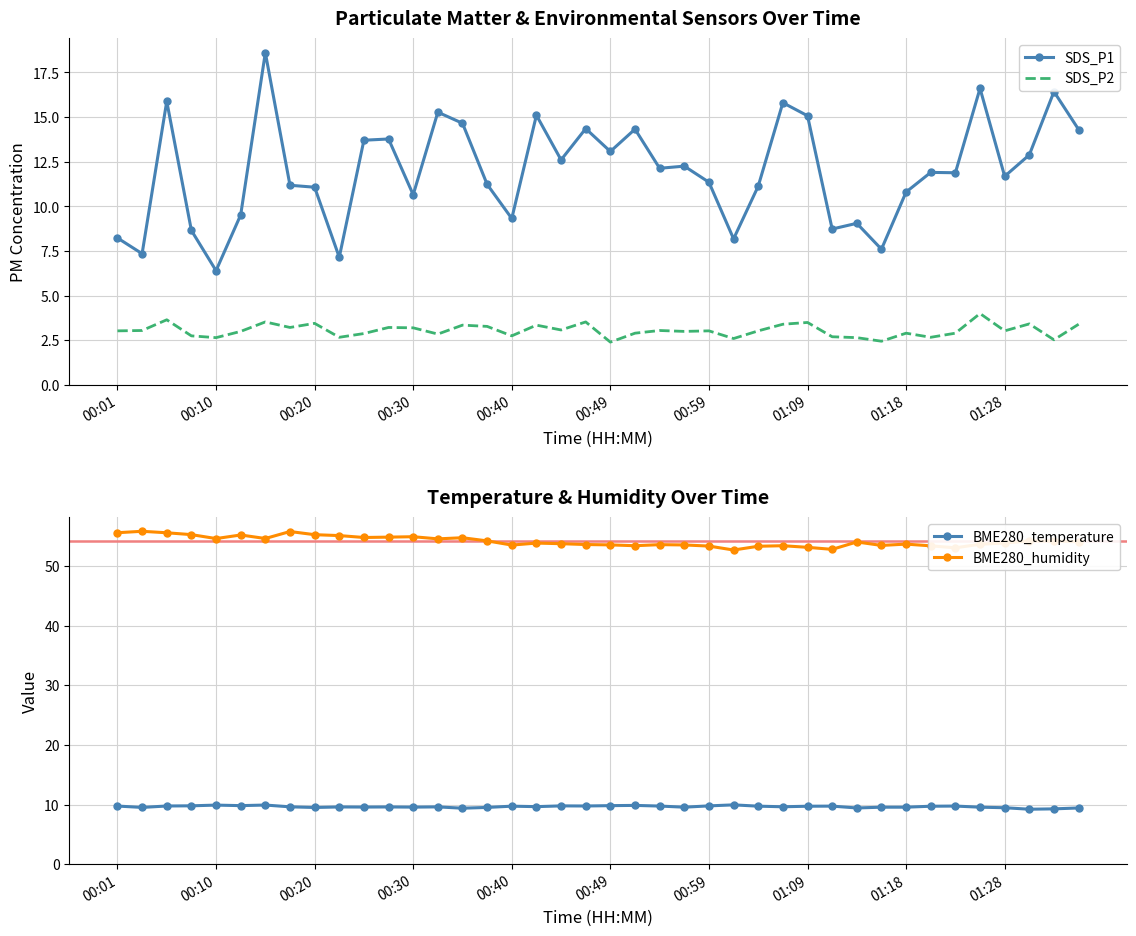

How many data points in SDS_P1 are less than 11?

13